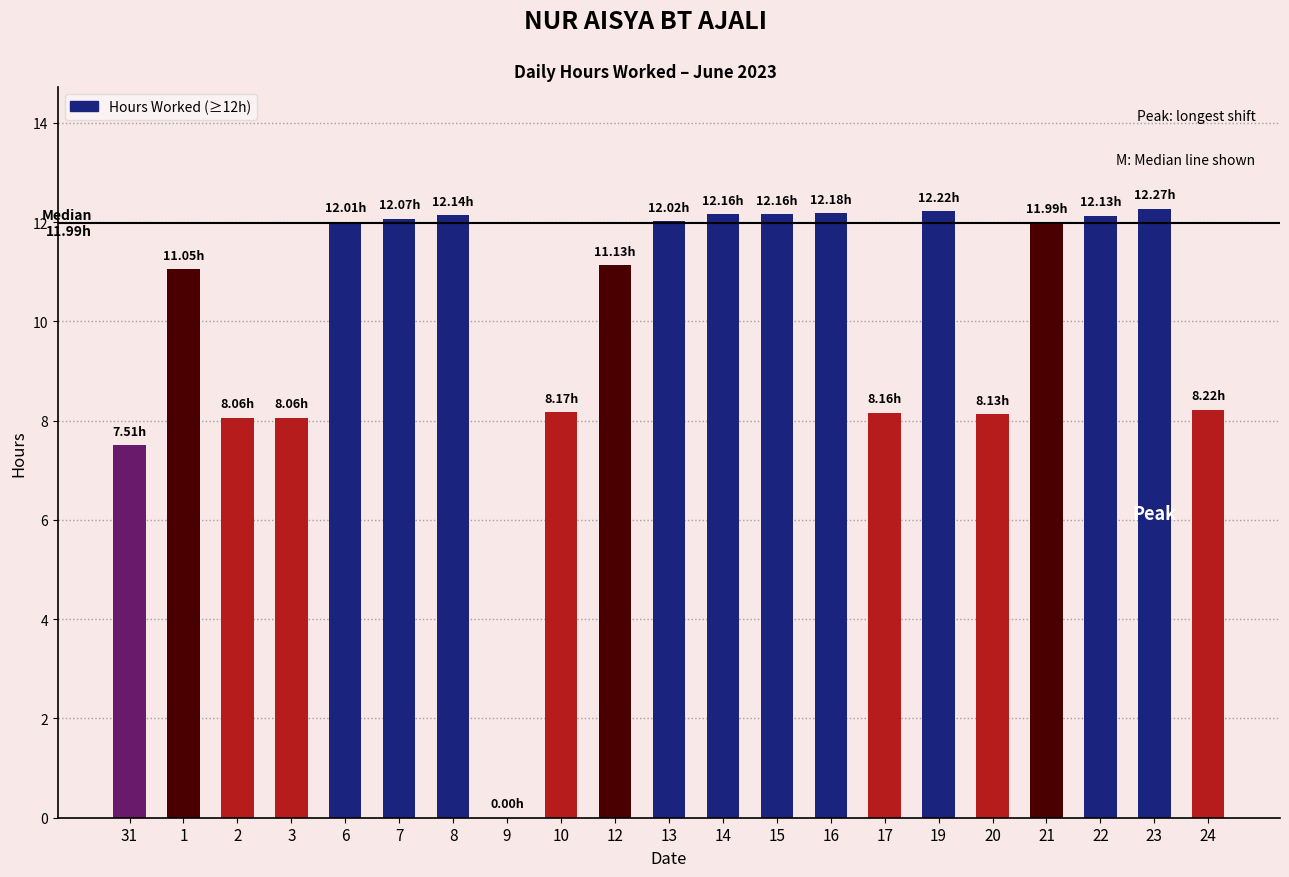

What is the ratio of the value at 14 to the value at 19?

1.0